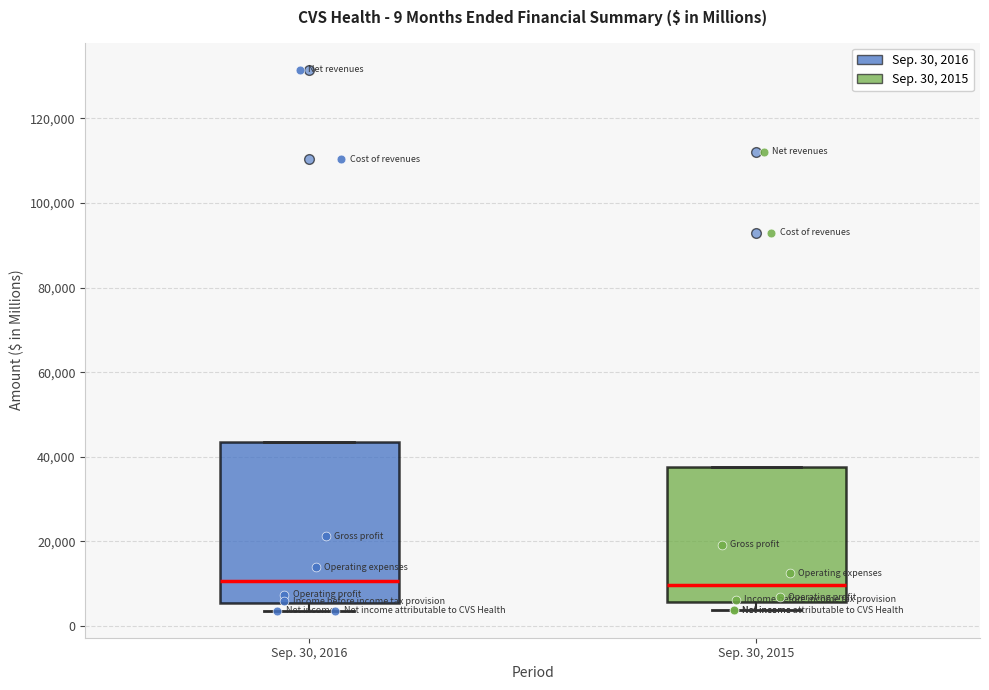

Comparing the boxes themselves (not the whiskers), which one is the tallest?

Sep. 30, 2016